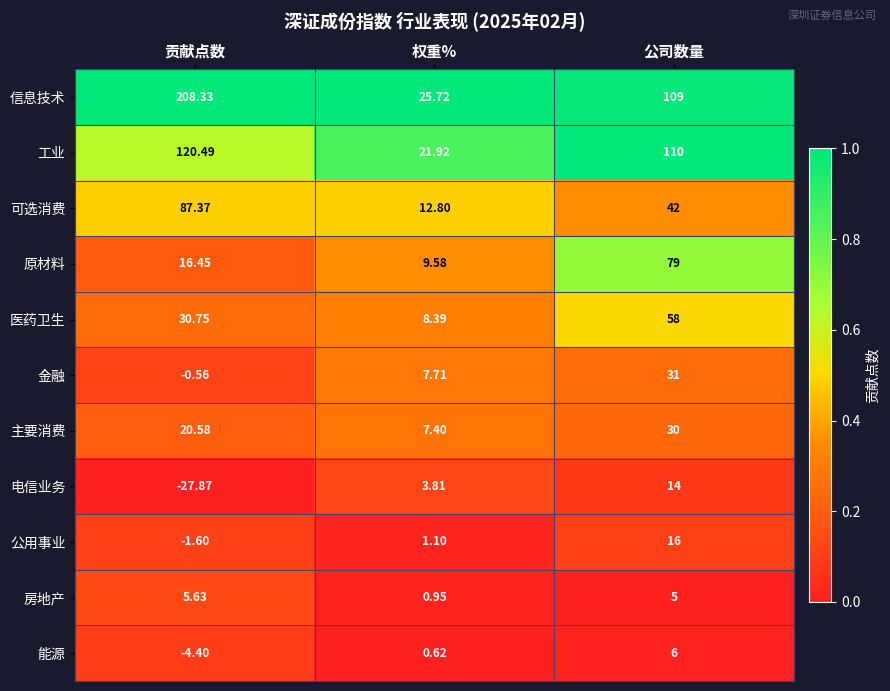

Which series has the widest spread of values?

信息技术